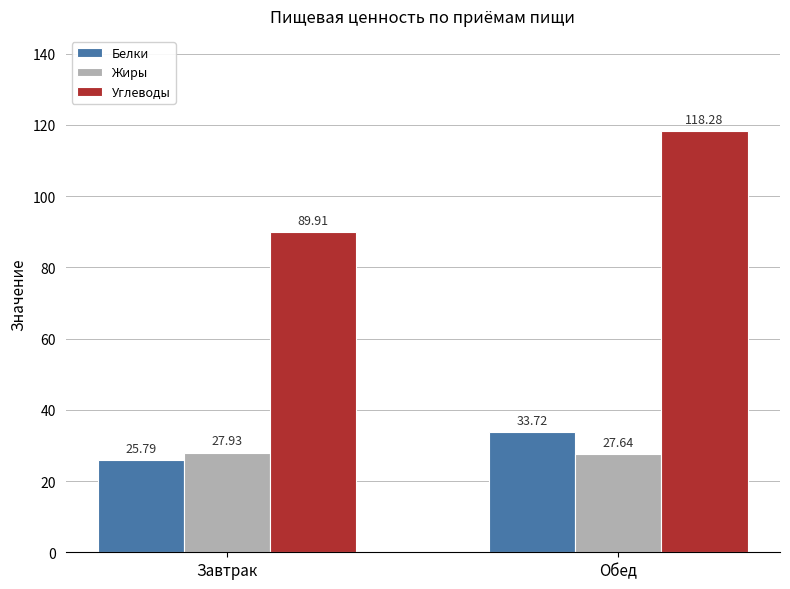

What is the sum of all Углеводы values?

208.2